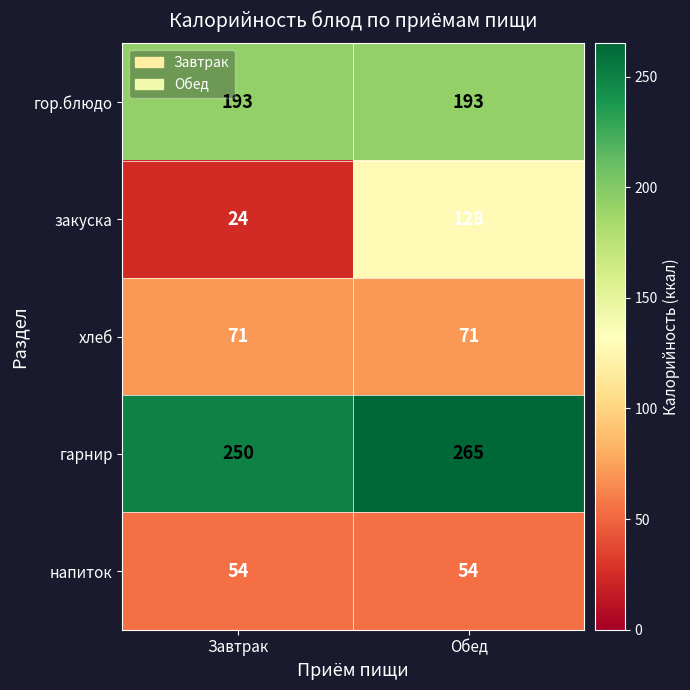

True or false: напиток has a value of 83 at Обед.

False